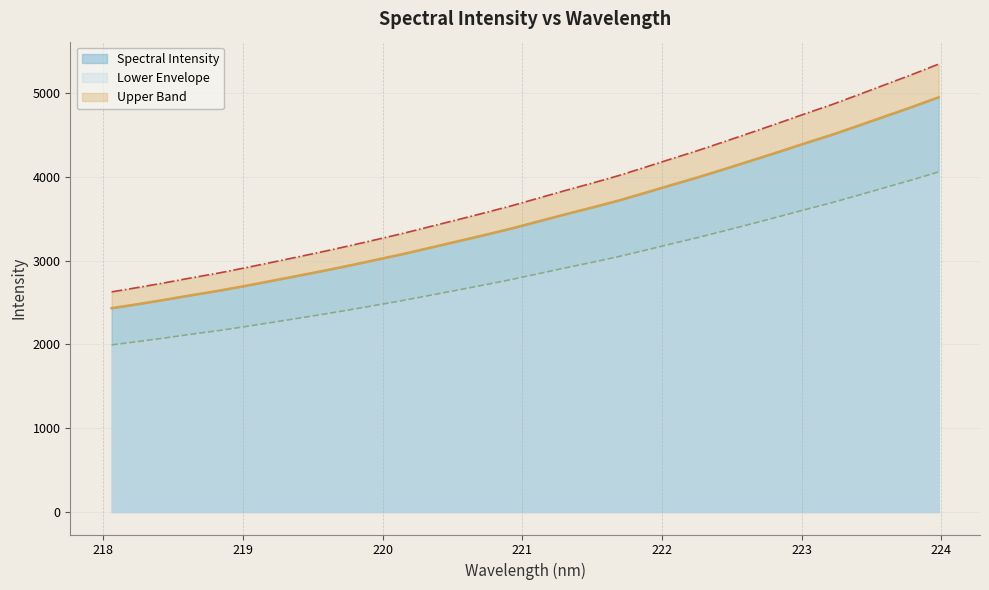

The value at 221.8812 is 6189.3. True or false?

False